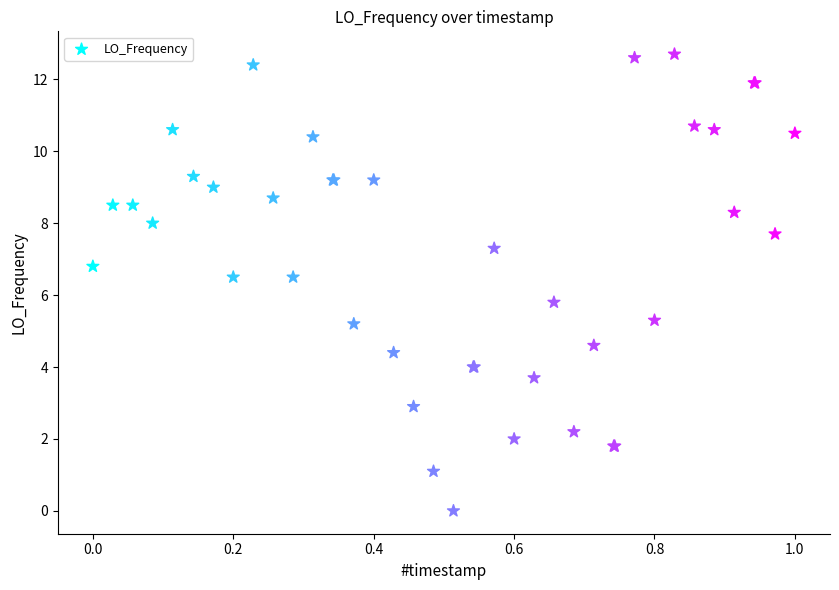

What Y value in the scatter plot is closest to 6?

5.8